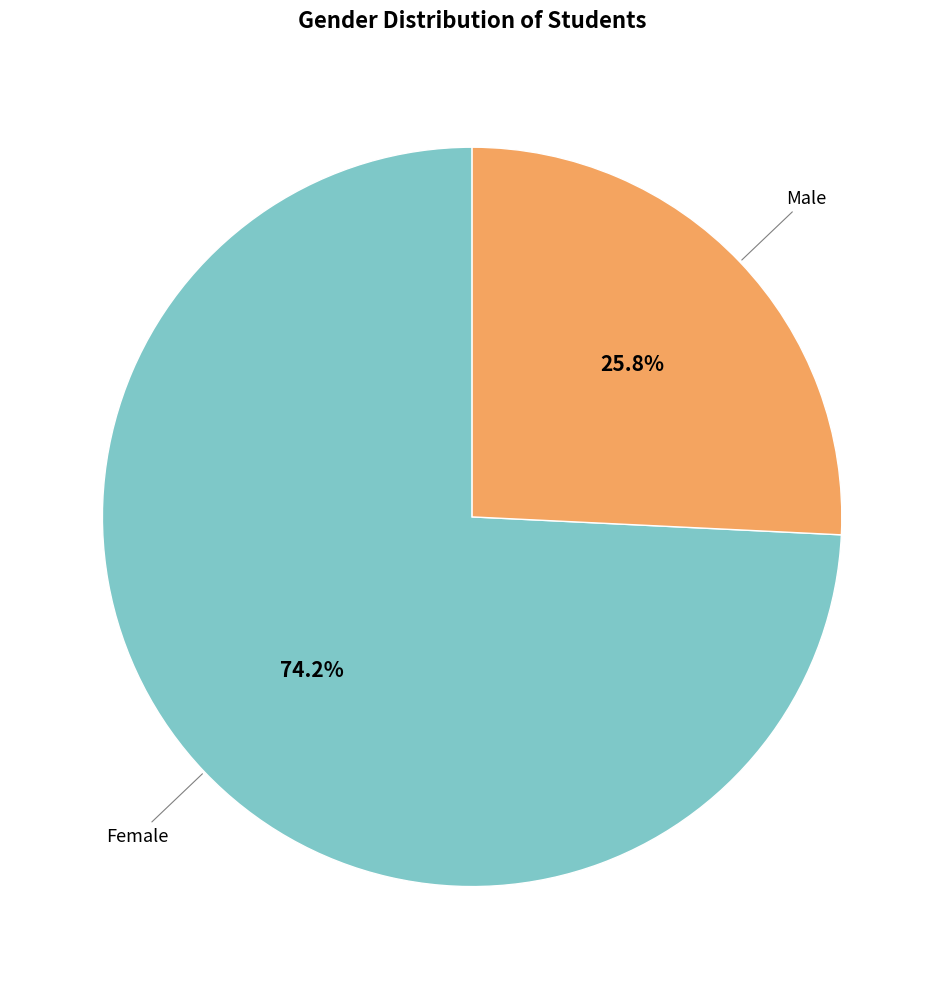

To the nearest percent, what is the difference between the largest and smallest slice percentages?

48%